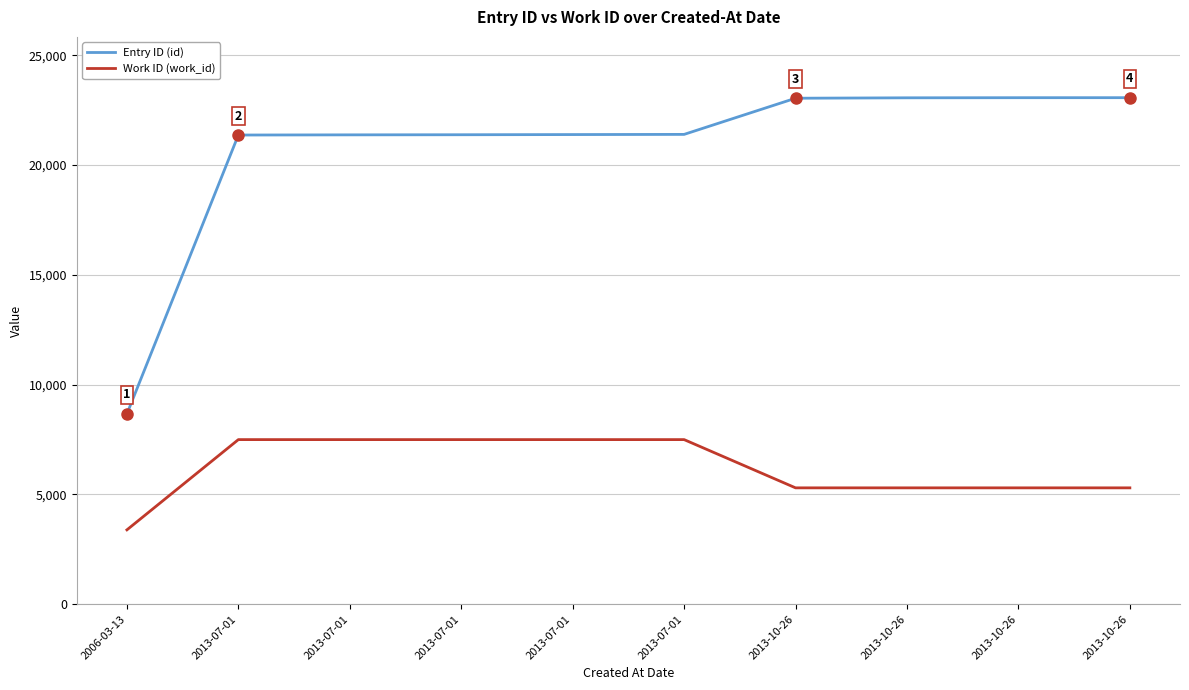

Between 2013-07-01 and 2013-07-01, which is larger?

2013-07-01